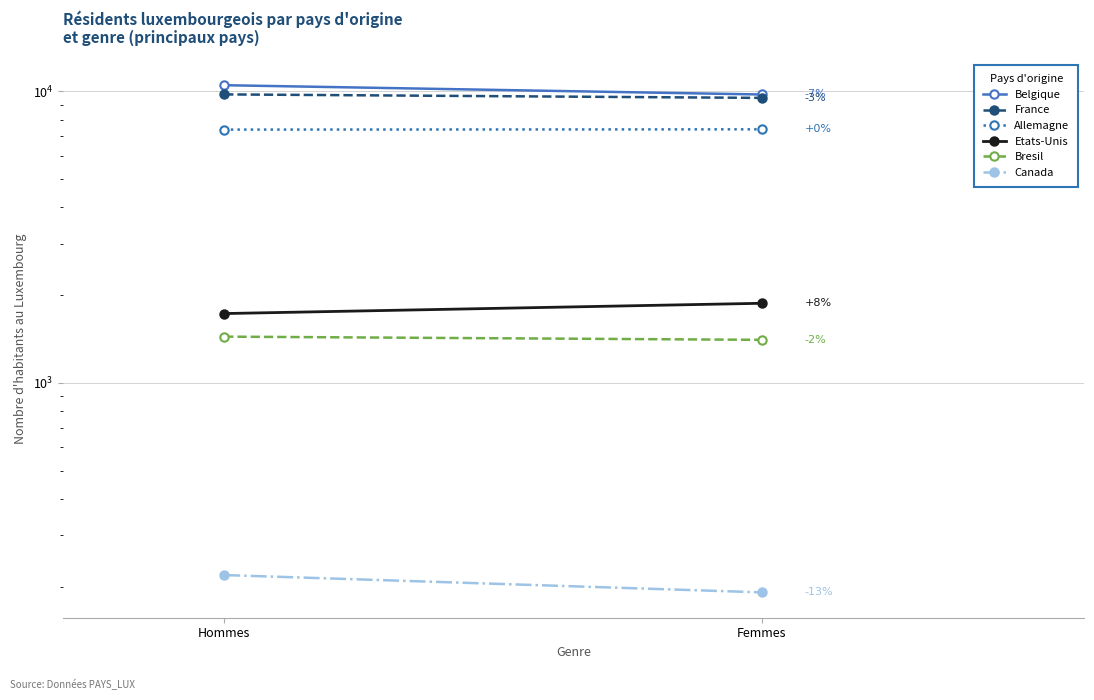

Between Hommes and Femmes, which series saw the biggest shift?

Belgique